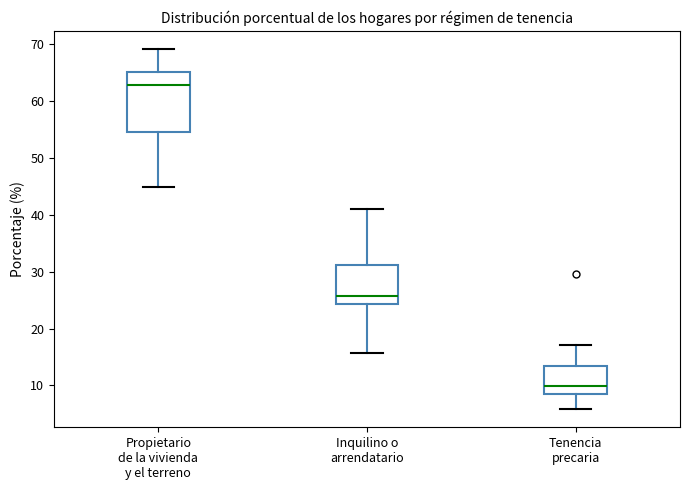

Reading left to right, transcribe this box plot: for each box, give where its median line is, the range the box spans, and where its two whiskers end, as read against the y-axis. The values are not printed on the chart, so give them approximately, as read against the axis.

Propietario de la vivienda y el terreno: median 63, box 55 to 65, whiskers 45 to 69
Inquilino o arrendatario: median 26, box 24 to 31, whiskers 16 to 41
Tenencia precaria: median 10, box 8 to 13, whiskers 6 to 17